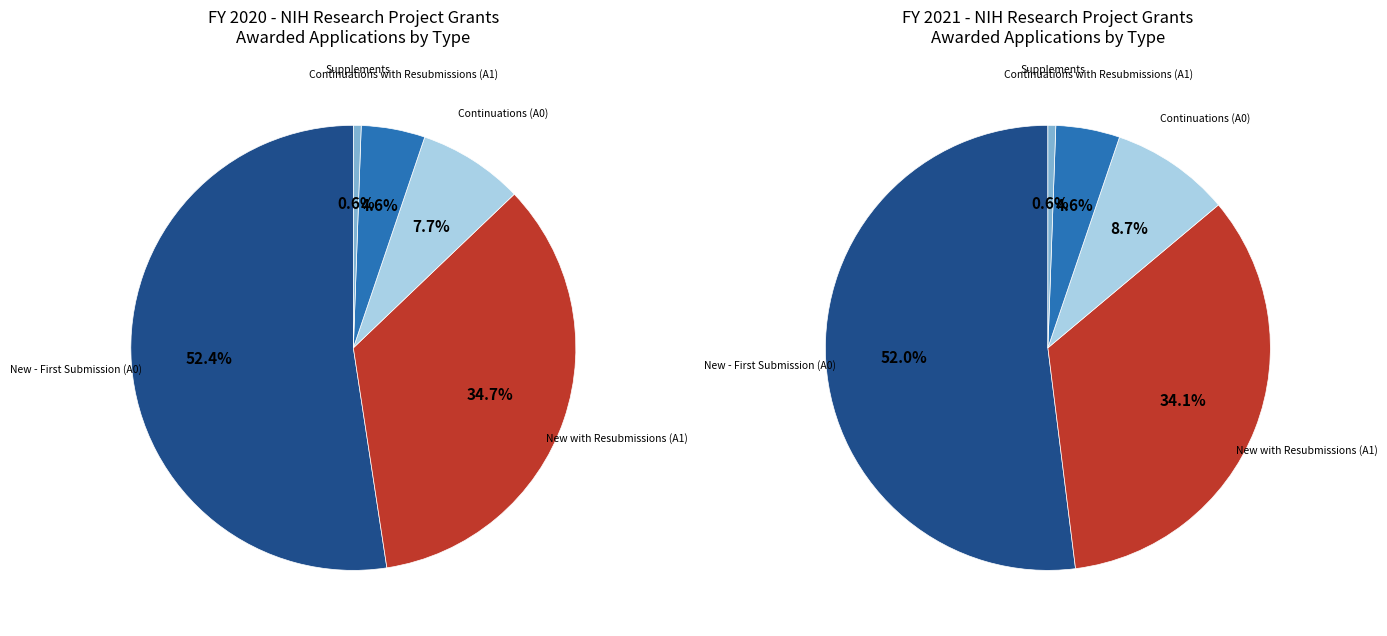

How many segments does this pie chart have?

5